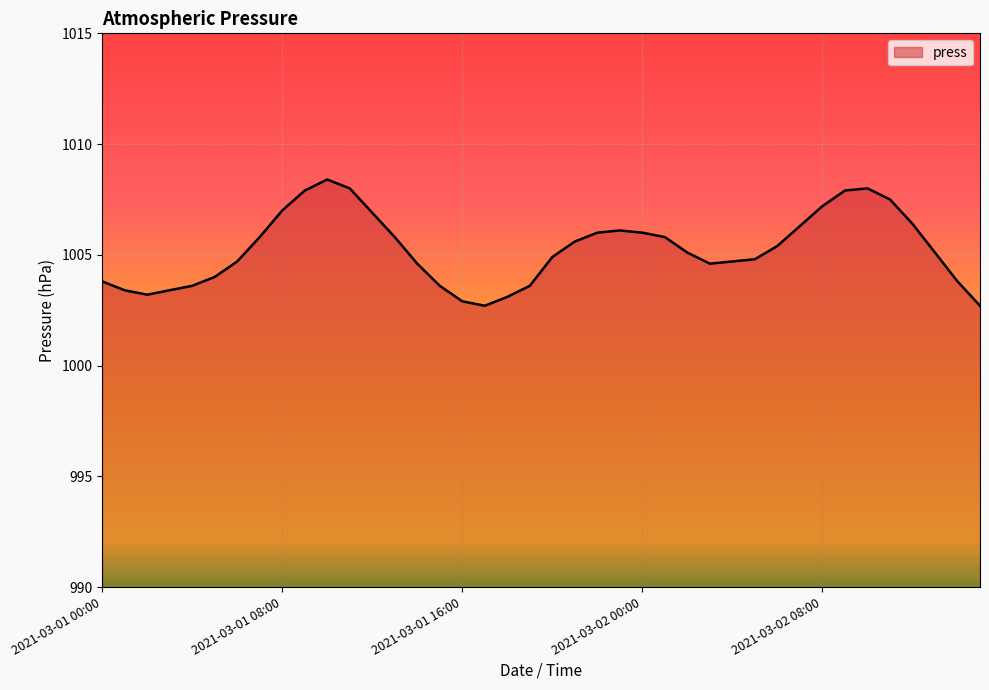

What is the minimum value shown in the chart?

1002.7